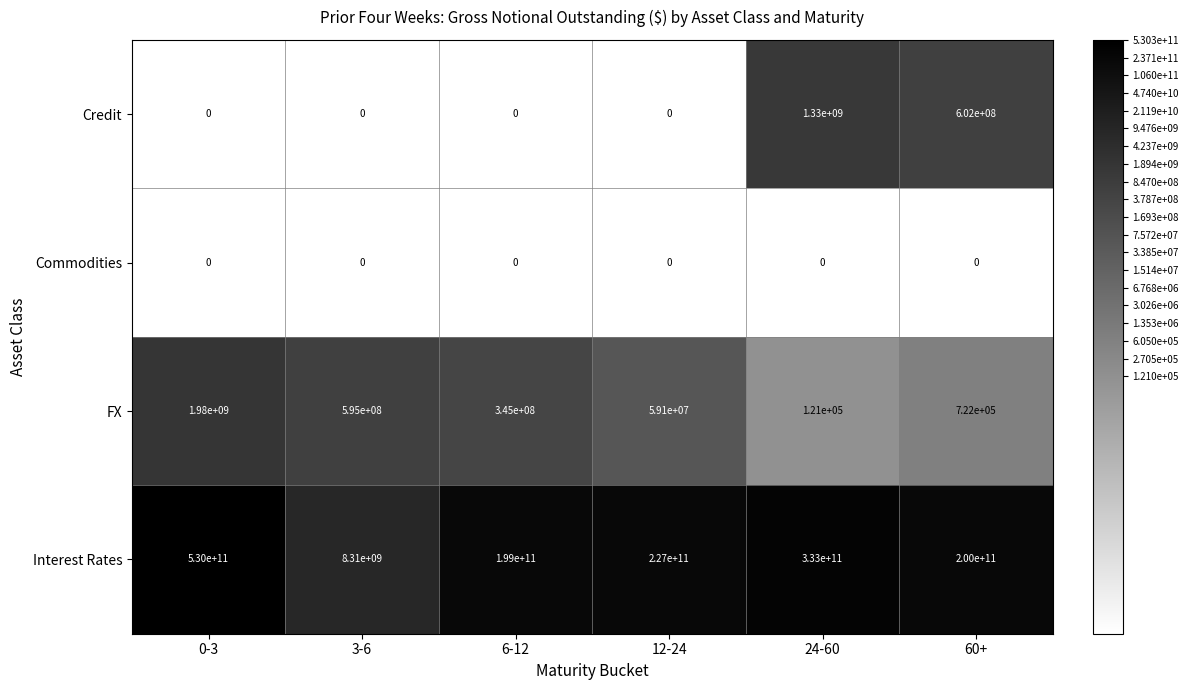

Which series has the largest total across all categories?

Interest Rates